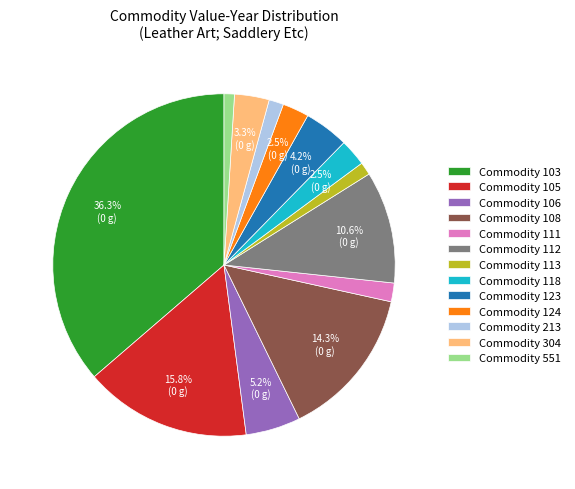

Is there any slice that represents more than half of the pie?

No